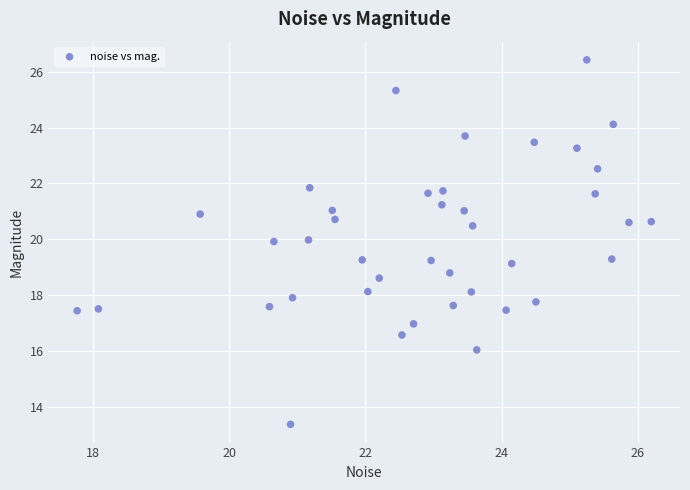

What is the range of X values (max minus min)?

8.4